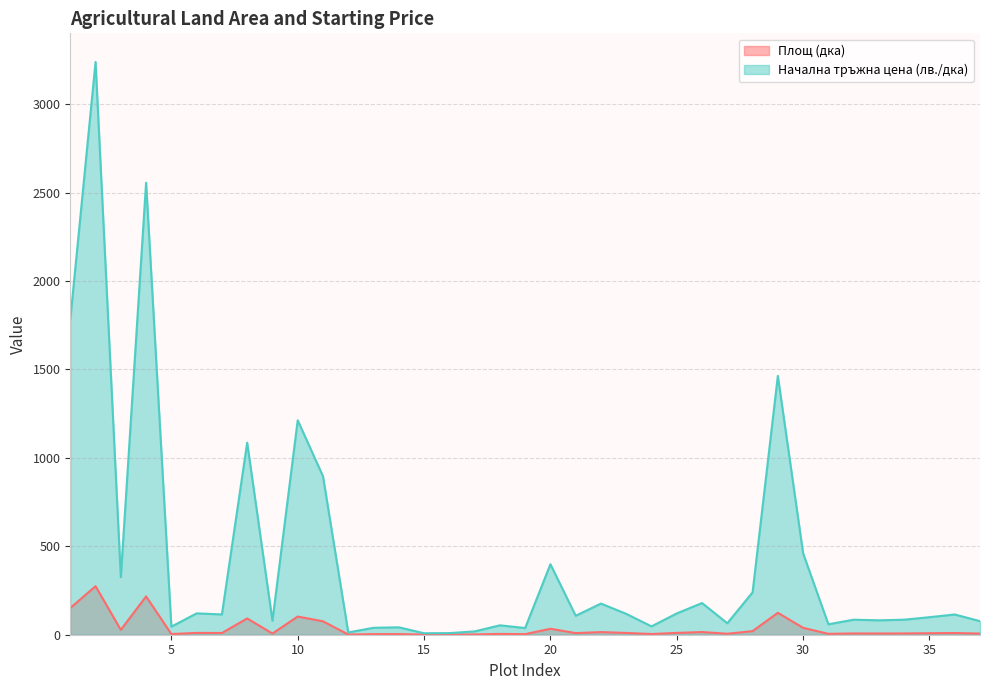

What is the sum of the Начална тръжна цена (лв./дка) values at 23 and 30?

578.6